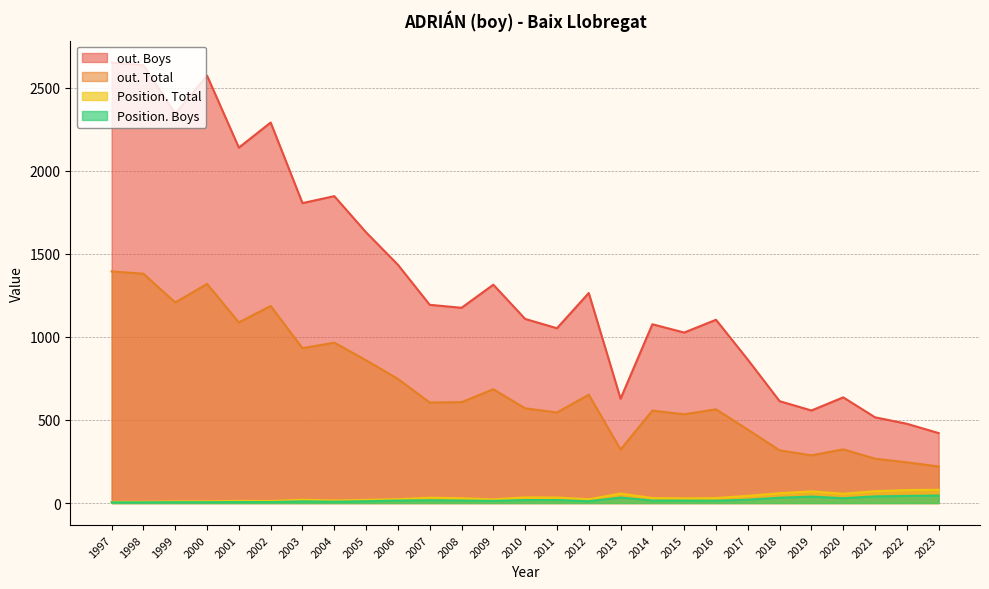

At which category is the sum across all series the highest?

1997